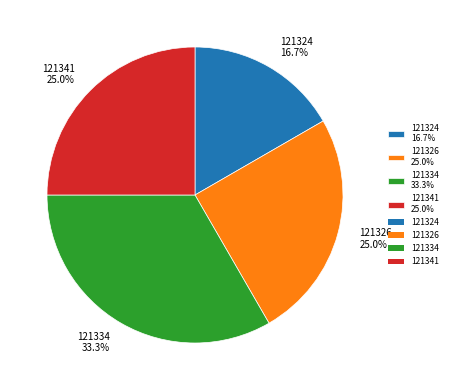

What percentage is the 121324 slice, to the nearest percent?

17%